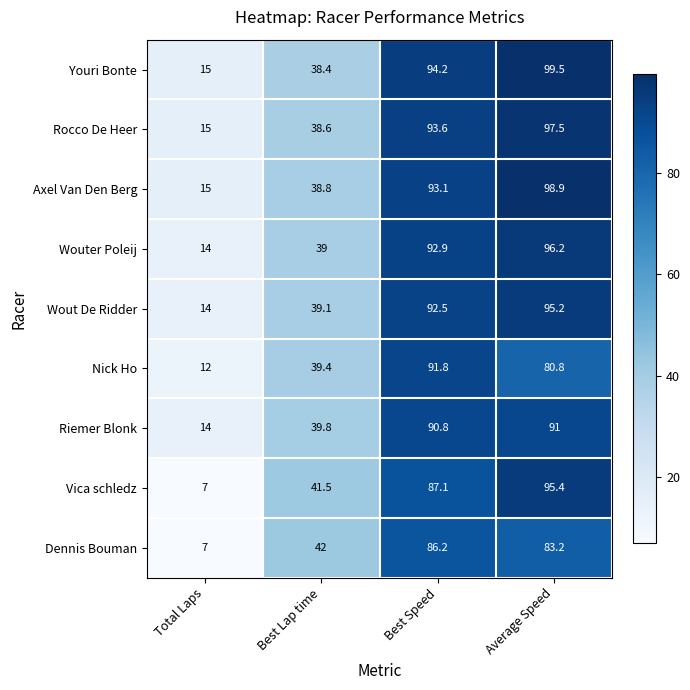

Rank the series by their maximum value, from highest to lowest.

Youri Bonte, Axel Van Den Berg, Rocco De Heer, Wouter Poleij, Vica schledz, Wout De Ridder, Nick Ho, Riemer Blonk, Dennis Bouman